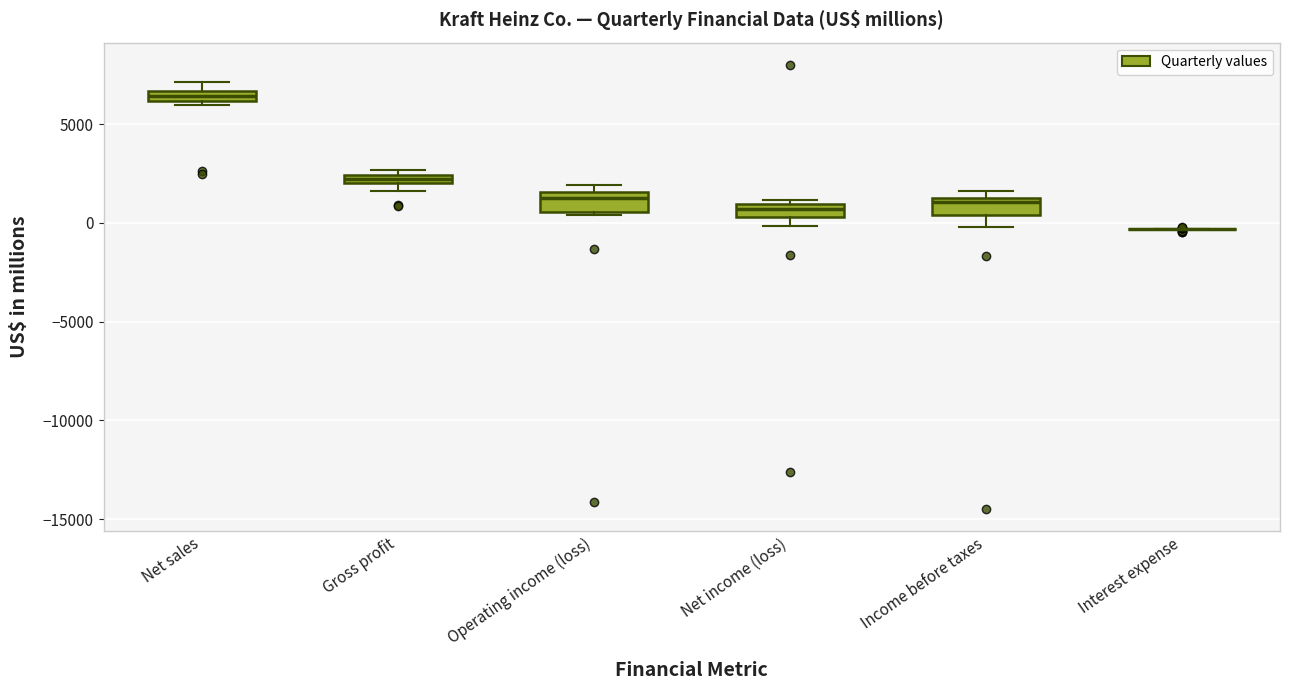

Where is the upper edge of the box for Net income (loss) on the y-axis? The values are not printed on the chart, so give them approximately, as read against the axis.

1000